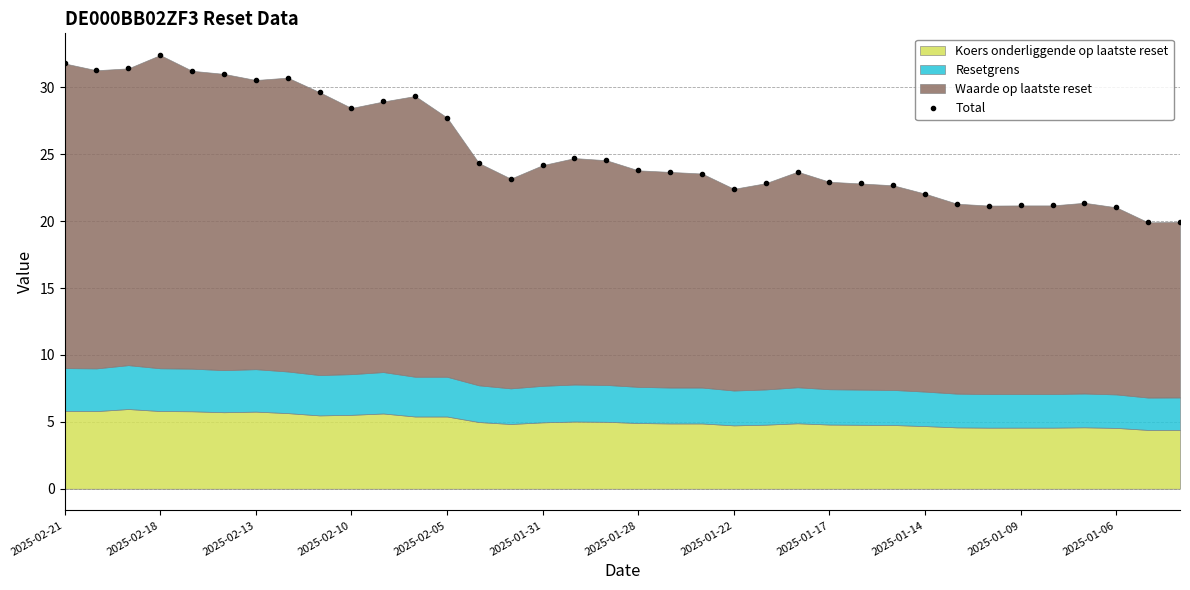

True or false: the data shows 10.0 at 26.

False